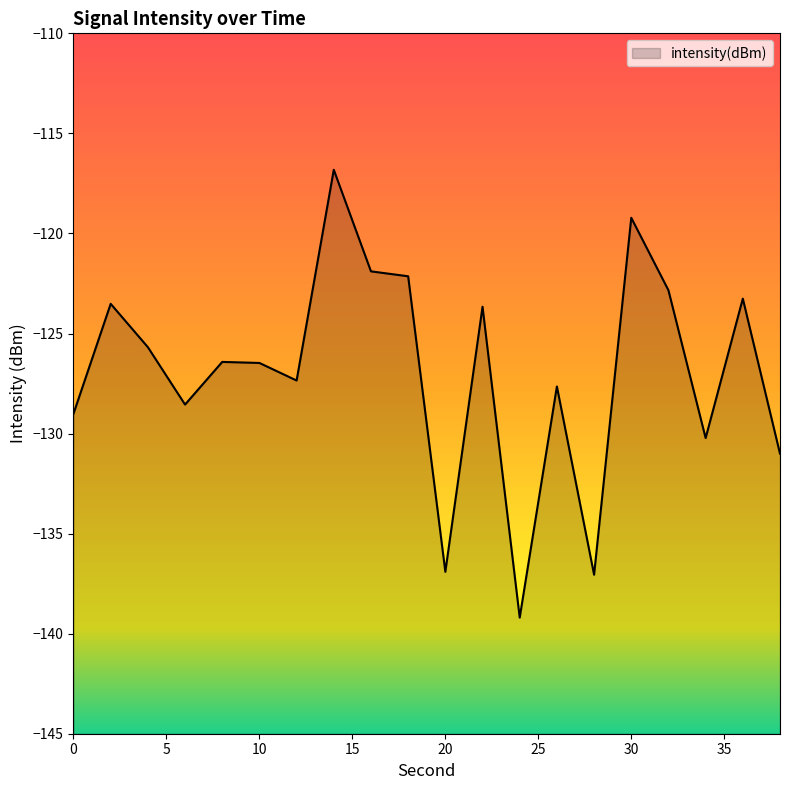

What is the sum of the values at 24 and 6?

-267.7